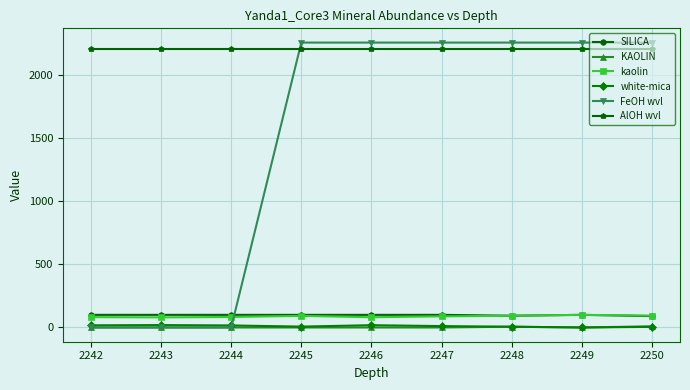

Is the value of FeOH wvl at 2242 greater than the value of SILICA at 2248?

No